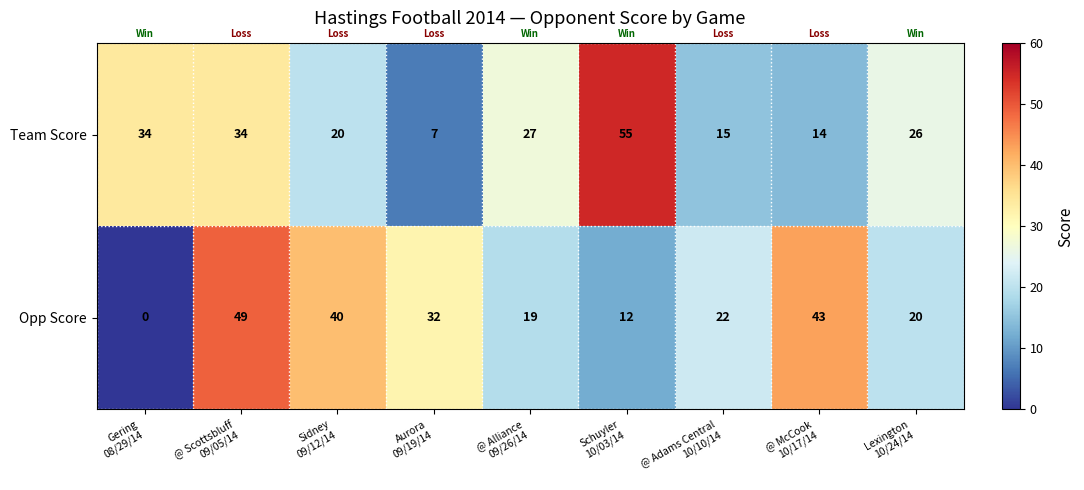

Which series has the widest spread of values?

Opp Score